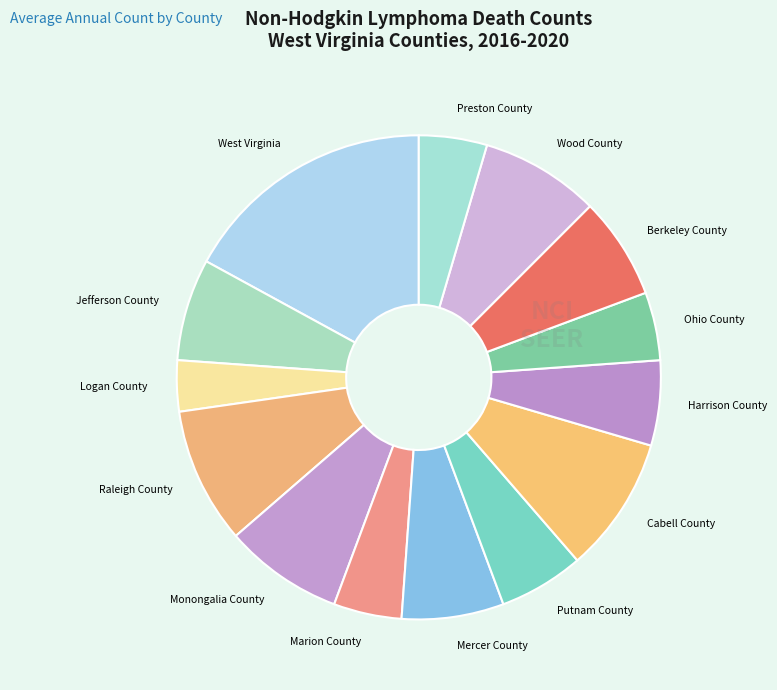

What is the smallest slice in the pie chart?

Logan County